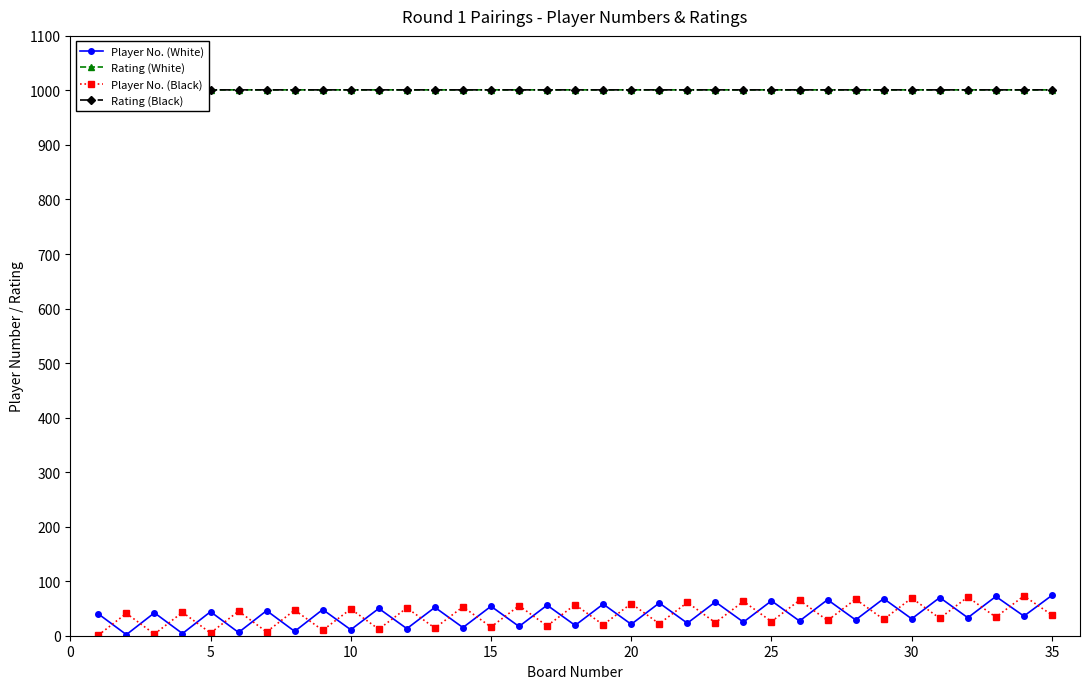

True or false: Player No. (Black) has more than 0 points higher than both neighbors.

True